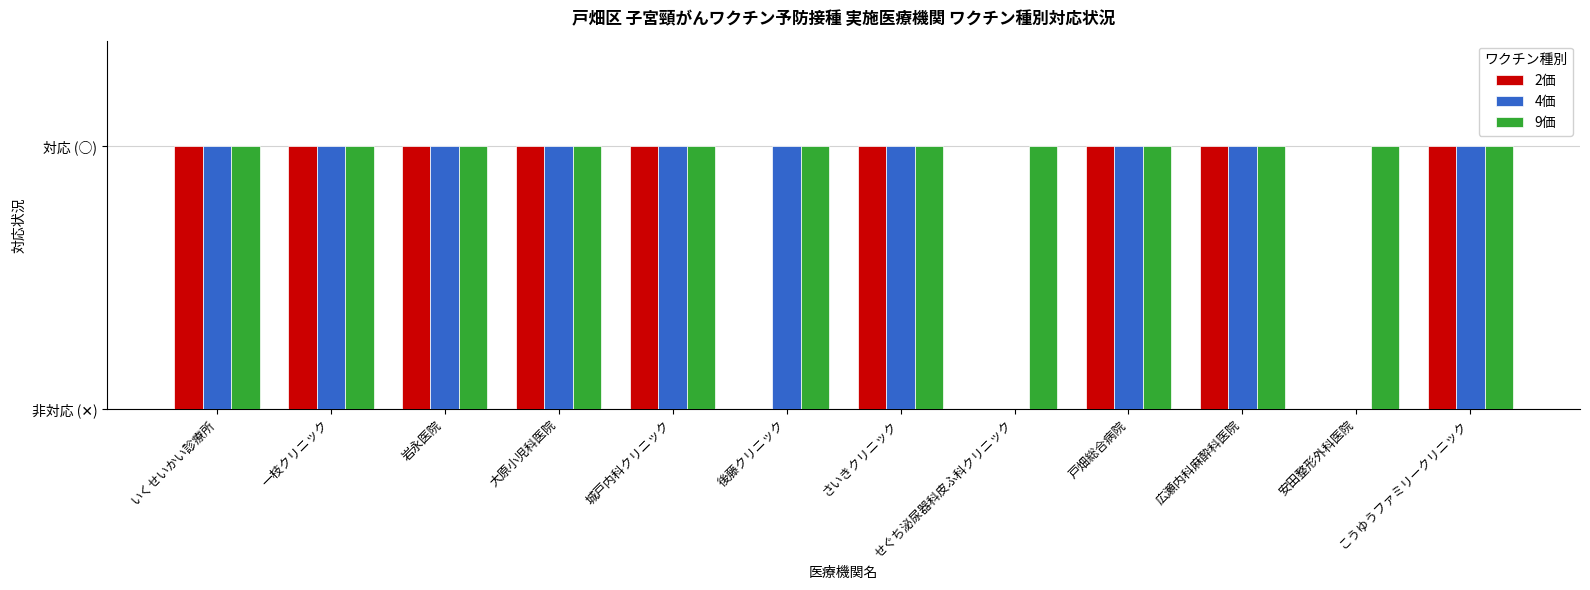

At which category is the sum across all series the highest?

いくせいかい診療所